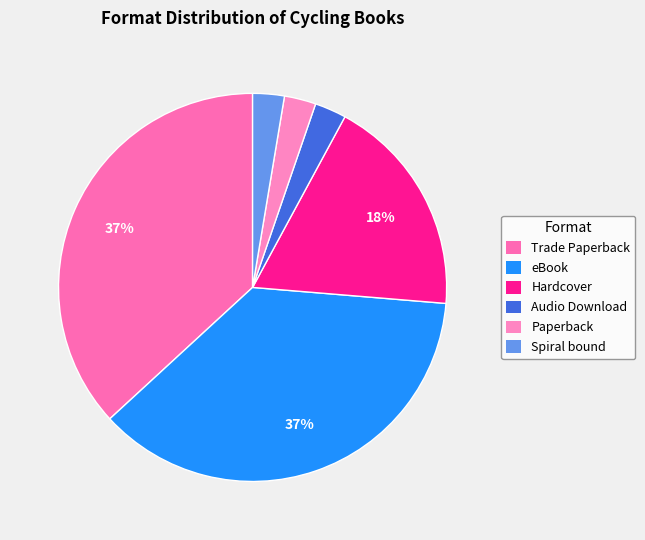

Which category has the smallest portion of the pie?

Audio Download